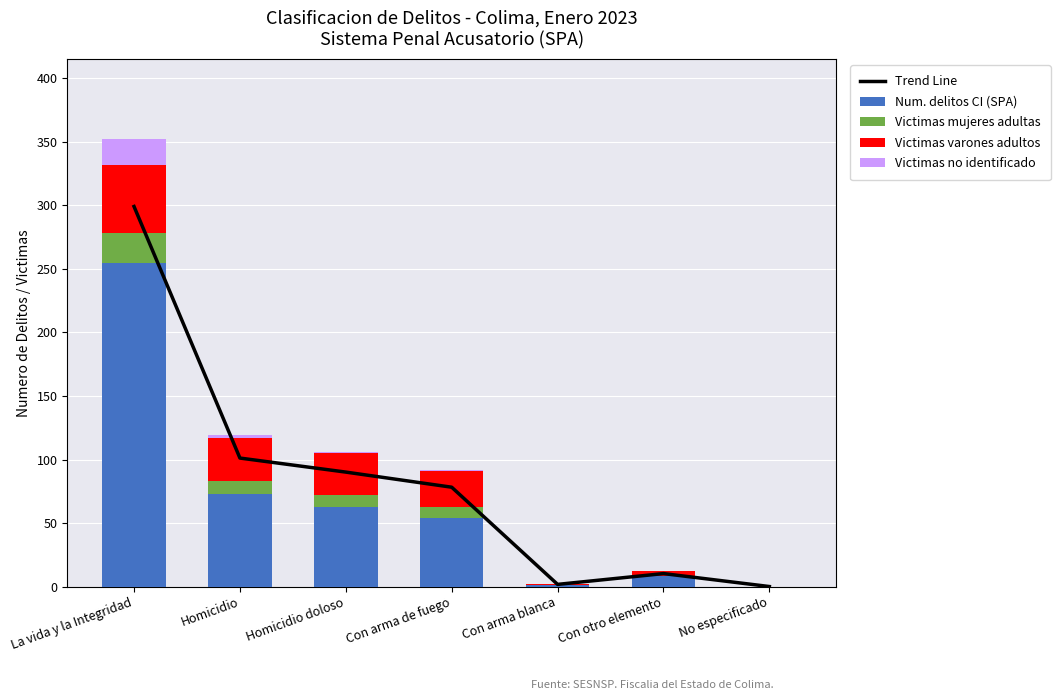

Which has a higher value, Con arma de fuego or La vida y la Integridad?

La vida y la Integridad